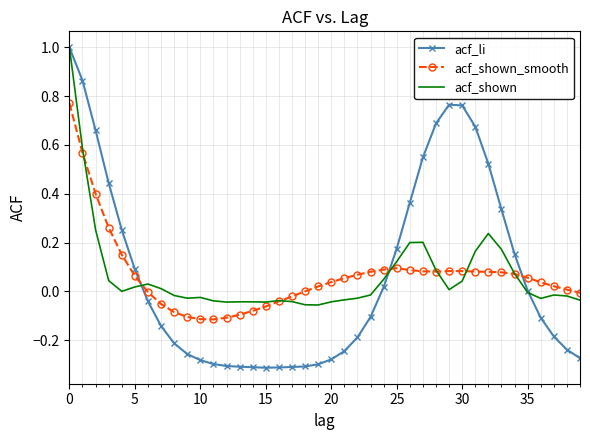

Which series has the largest range (max minus min)?

acf_li